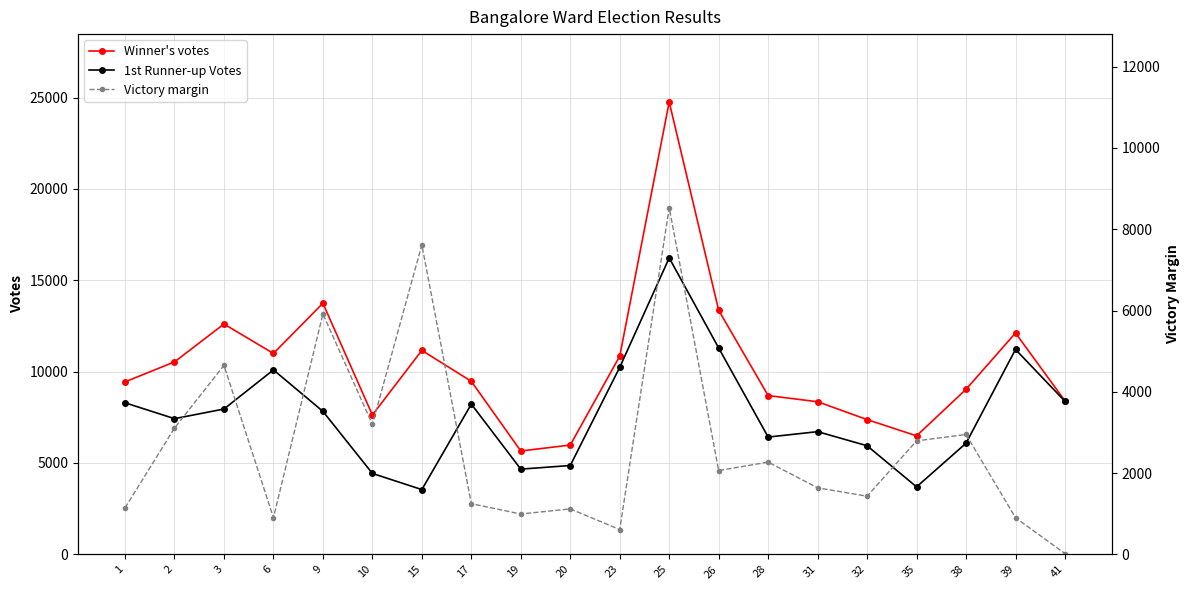

The 1st Runner-up Votes series shows 8295 at 1. True or false?

True